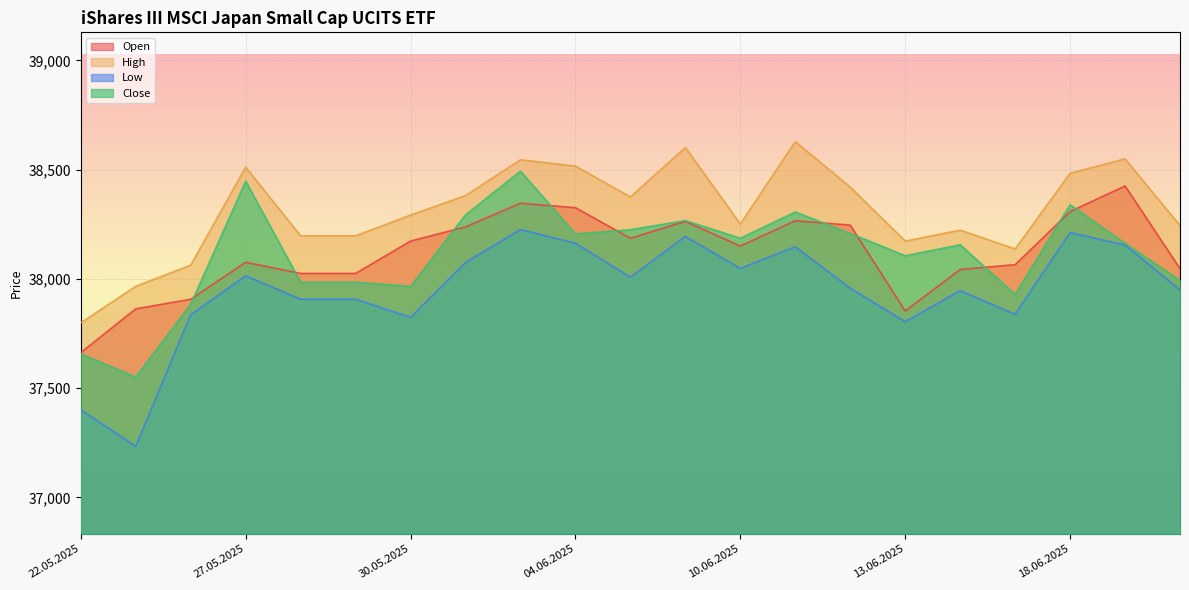

Reading right to left, what are all the values shown in this chart?

Open: 38047	38425	38308	38065	38043	37853	38246	38266	38150	38263	38186	38326	38346	38238	38173	38025	38025	38076	37907	37863	37663
High: 38244	38549	38483	38137	38223	38173	38420	38628	38251	38601	38375	38516	38545	38381	38292	38197	38197	38511	38063	37966	37799
Low: 37950	38155	38212	37838	37946	37804	37957	38147	38048	38194	38008	38163	38226	38075	37824	37907	37907	38014	37836	37234	37401
Close: 37993	38163	38339	37929	38156	38106	38208	38306	38186	38267	38225	38206	38493	38293	37966	37985	37985	38447	37884	37551	37657